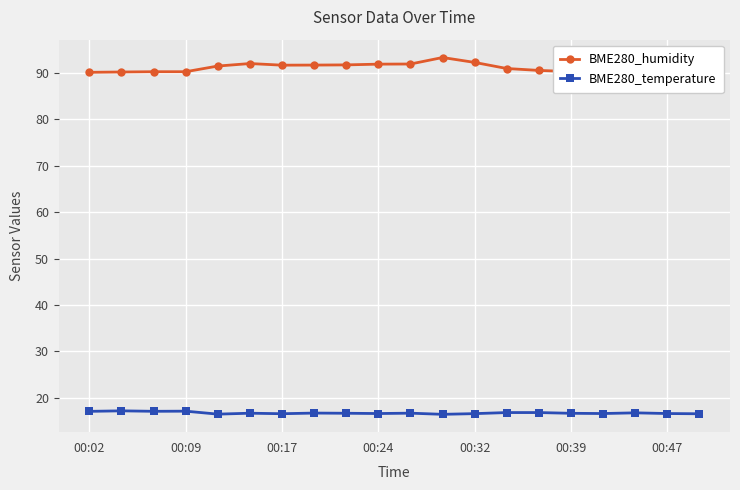

What is the value of the BME280_humidity point at the 6th from the left?

92.0